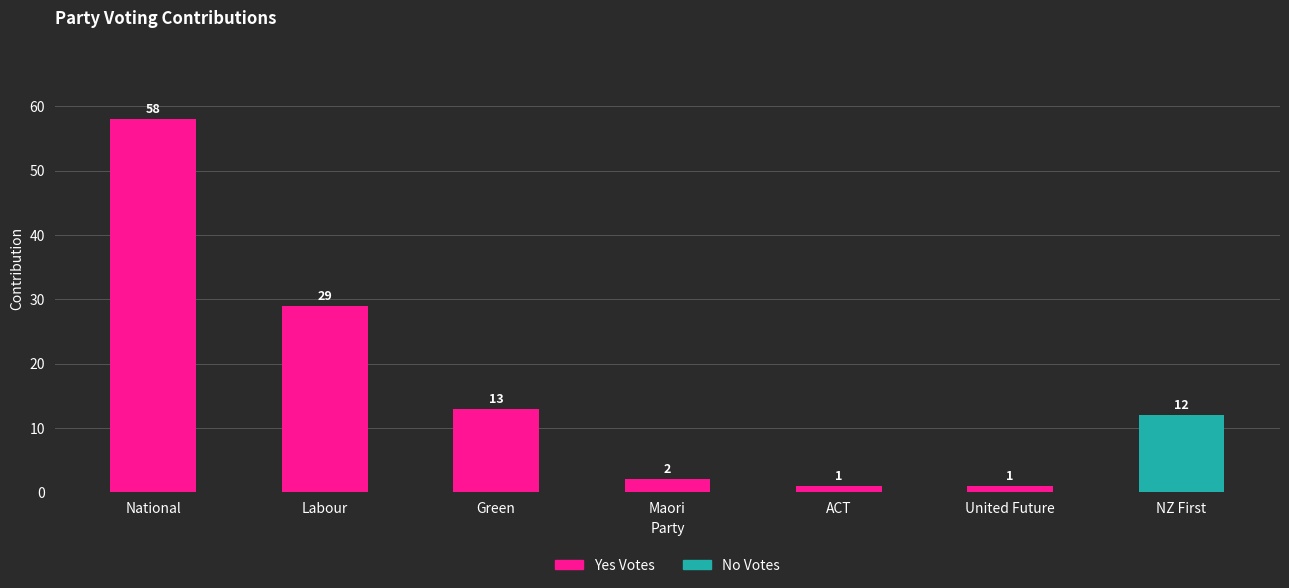

At which label is Yes Votes closest to 29?

Labour